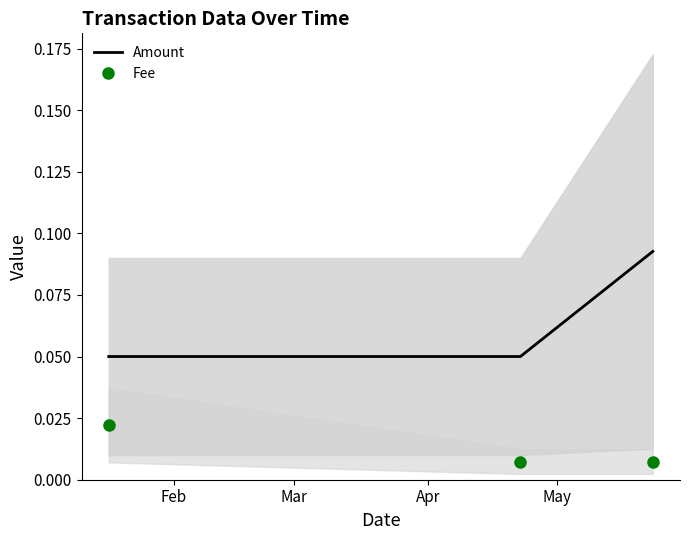

Is this an area chart (filled region under the line)?

No